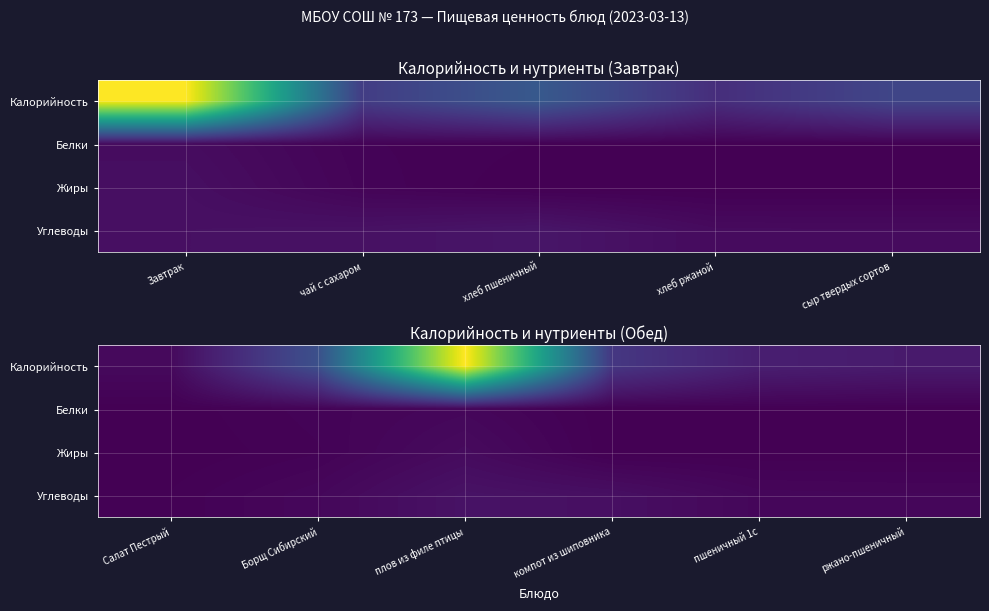

The value of Белки at Салат Пестрый is 0.8. True or false?

True